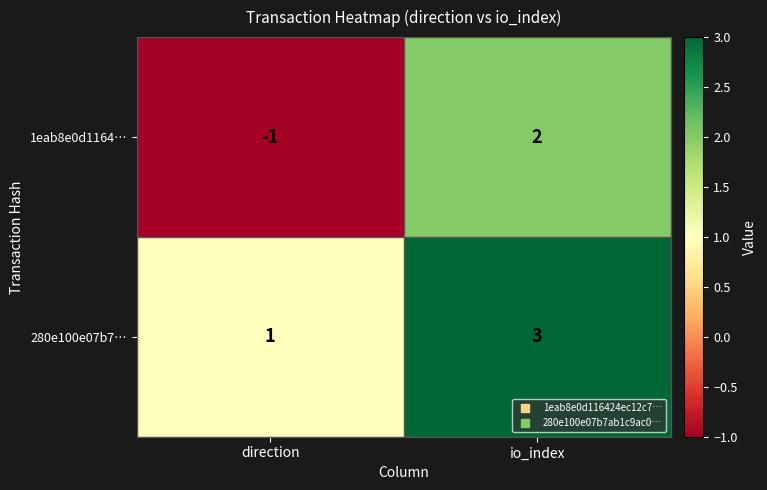

Which series has the widest spread of values?

1eab8e0d1164…